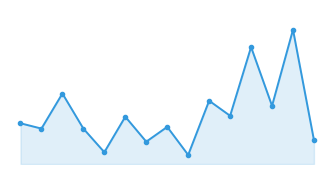

What is the average value?

3996